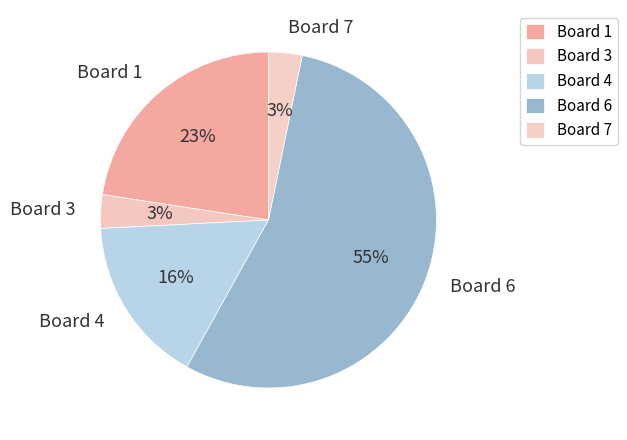

True or false: Board 3 accounts for 3% of the total.

True